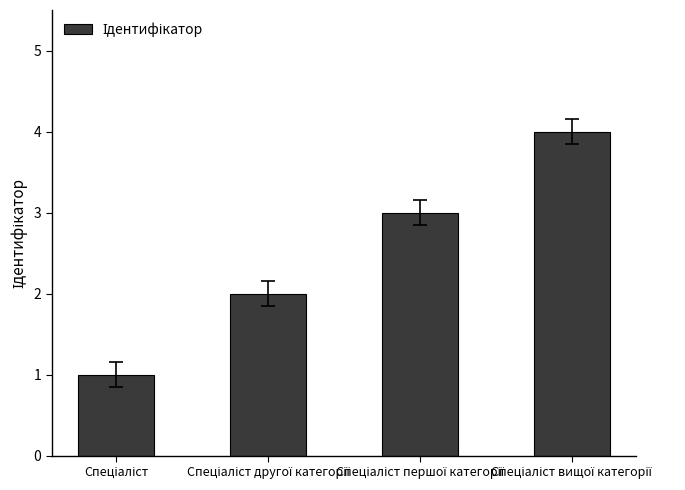

What is the difference between the maximum and minimum values?

3